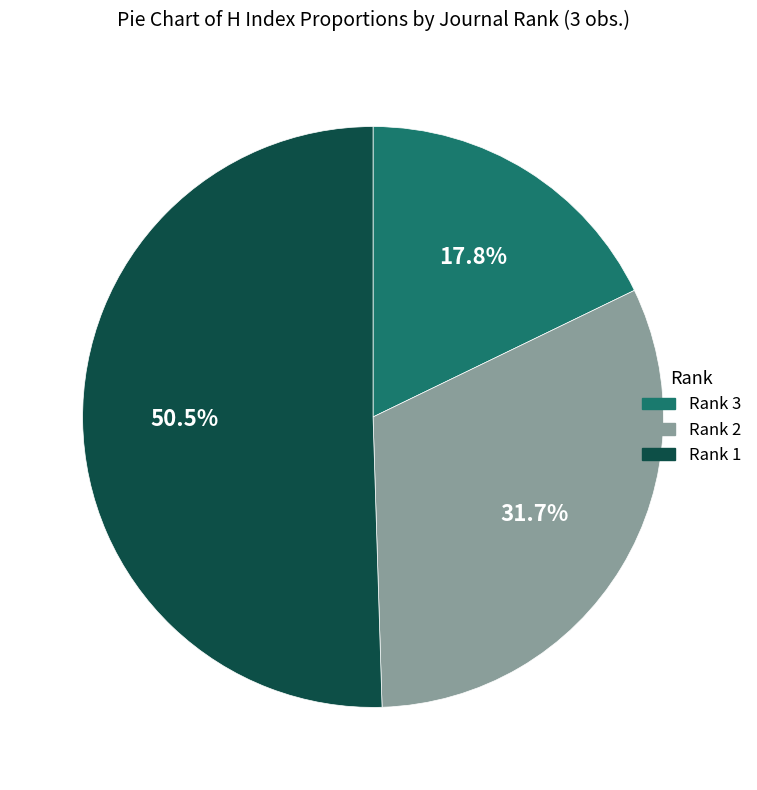

True or false: Rank 2 accounts for 32% of the total.

True